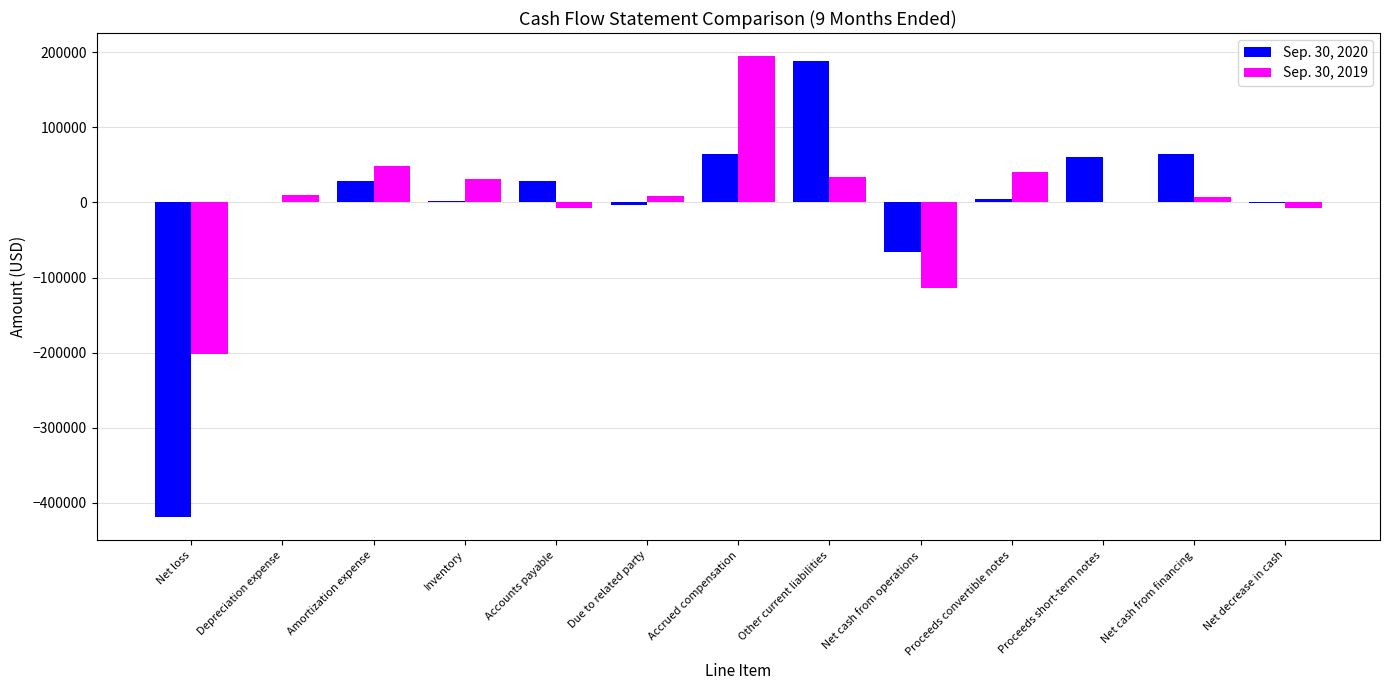

Which category has the highest value in the Sep. 30, 2020 series?

Other current liabilities